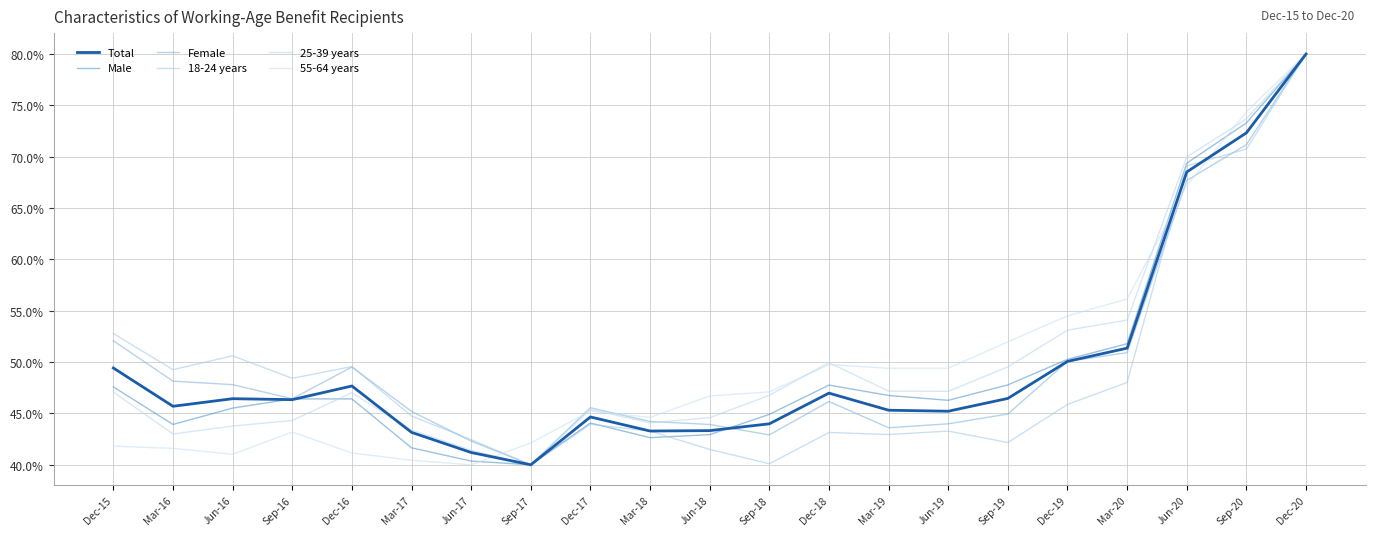

At which label does Female first exceed 46?

Dec-15